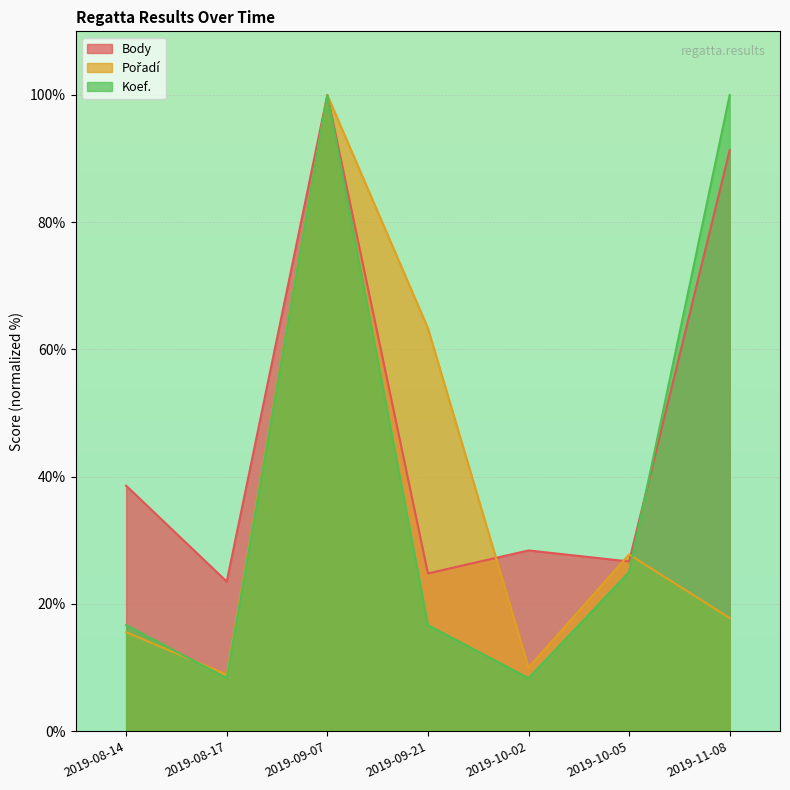

Which label corresponds to the largest value in the chart?

2019-09-07